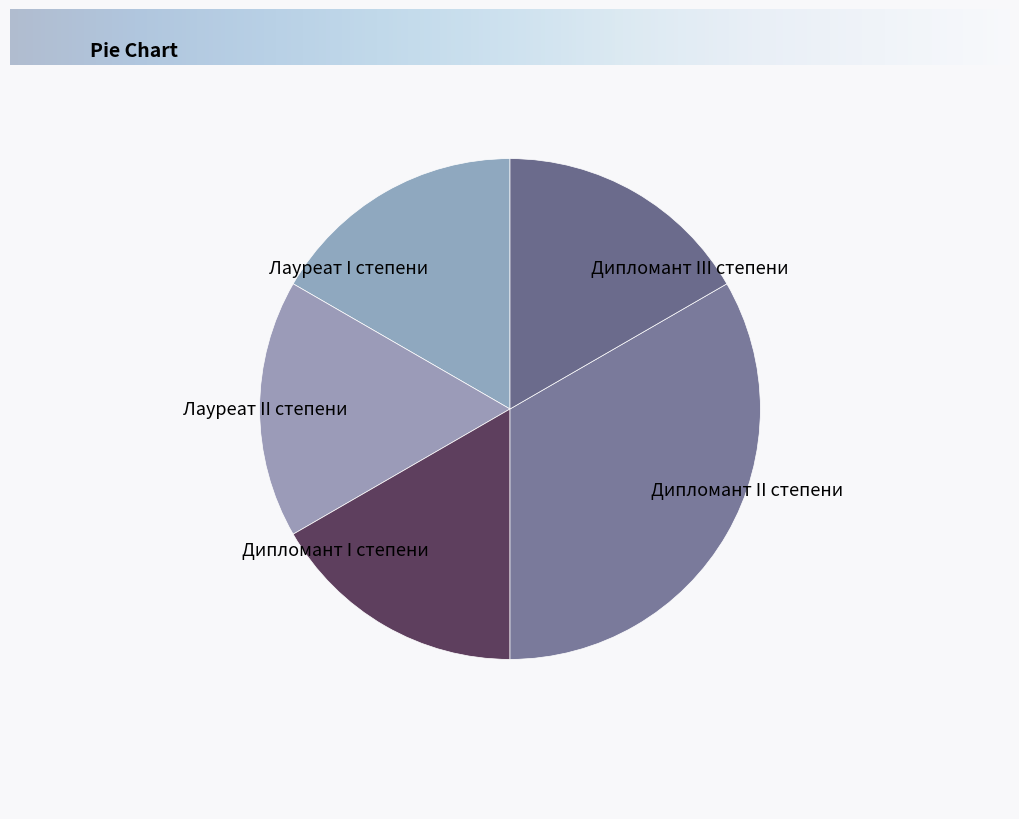

Approximately how many times larger is the value at Лауреат II степени compared to Лауреат I степени?

1.0